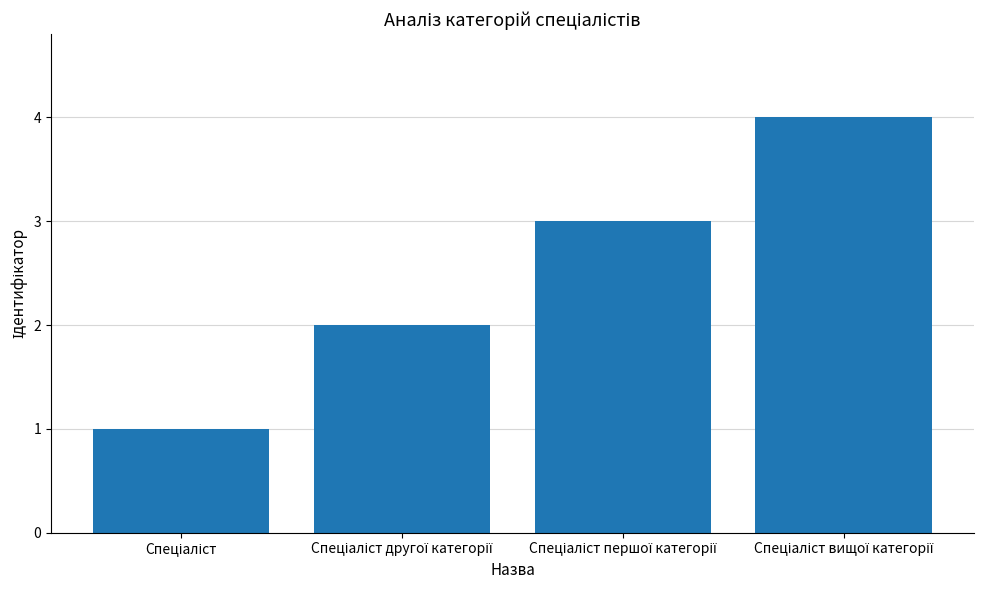

How many data points does each series have?

4